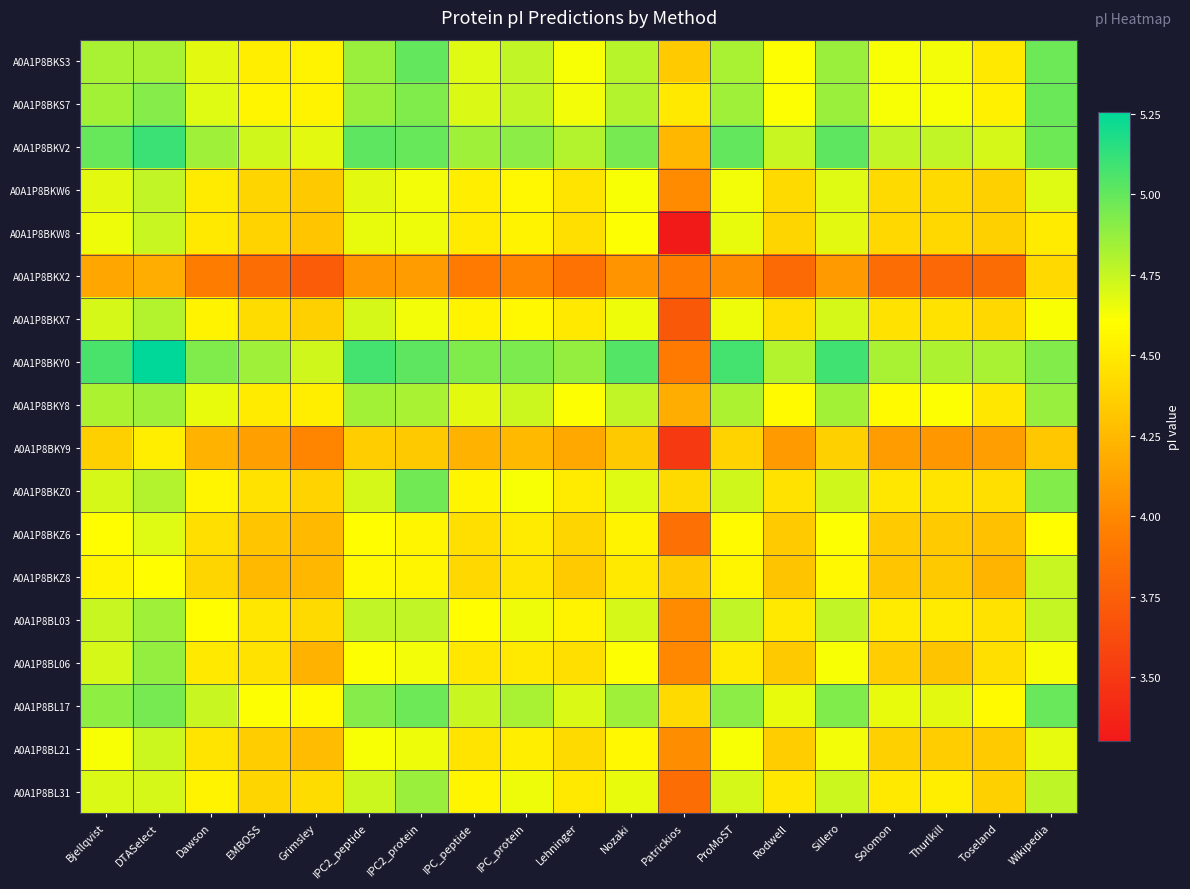

Reading left to right, list all the values displayed in this chart.

A0A1P8BKS3: Bjellqvist=4.8	DTASelect=4.8	Dawson=4.7	EMBOSS=4.5	Grimsley=4.5	IPC2_peptide=4.9	IPC2_protein=5.0	IPC_peptide=4.7	IPC_protein=4.8	Lehninger=4.6	Nozaki=4.8	Patrickios=4.3	ProMoST=4.8	Rodwell=4.6	Sillero=4.9	Solomon=4.6	Thurlkill=4.6	Toseland=4.5	Wikipedia=5.0
A0A1P8BKS7: Bjellqvist=4.8	DTASelect=4.9	Dawson=4.7	EMBOSS=4.6	Grimsley=4.5	IPC2_peptide=4.9	IPC2_protein=4.9	IPC_peptide=4.7	IPC_protein=4.8	Lehninger=4.6	Nozaki=4.8	Patrickios=4.5	ProMoST=4.9	Rodwell=4.6	Sillero=4.9	Solomon=4.6	Thurlkill=4.6	Toseland=4.5	Wikipedia=5.0
A0A1P8BKV2: Bjellqvist=5.0	DTASelect=5.1	Dawson=4.9	EMBOSS=4.7	Grimsley=4.7	IPC2_peptide=5.0	IPC2_protein=5.0	IPC_peptide=4.9	IPC_protein=4.9	Lehninger=4.8	Nozaki=5.0	Patrickios=4.2	ProMoST=5.0	Rodwell=4.7	Sillero=5.0	Solomon=4.8	Thurlkill=4.8	Toseland=4.7	Wikipedia=5.0
A0A1P8BKW6: Bjellqvist=4.7	DTASelect=4.8	Dawson=4.5	EMBOSS=4.4	Grimsley=4.3	IPC2_peptide=4.7	IPC2_protein=4.6	IPC_peptide=4.5	IPC_protein=4.6	Lehninger=4.5	Nozaki=4.6	Patrickios=4.0	ProMoST=4.6	Rodwell=4.4	Sillero=4.7	Solomon=4.4	Thurlkill=4.4	Toseland=4.4	Wikipedia=4.7
A0A1P8BKW8: Bjellqvist=4.6	DTASelect=4.7	Dawson=4.5	EMBOSS=4.4	Grimsley=4.3	IPC2_peptide=4.7	IPC2_protein=4.6	IPC_peptide=4.5	IPC_protein=4.5	Lehninger=4.4	Nozaki=4.6	Patrickios=3.3	ProMoST=4.7	Rodwell=4.4	Sillero=4.7	Solomon=4.4	Thurlkill=4.4	Toseland=4.4	Wikipedia=4.5
A0A1P8BKX2: Bjellqvist=4.2	DTASelect=4.2	Dawson=3.9	EMBOSS=3.8	Grimsley=3.7	IPC2_peptide=4.1	IPC2_protein=4.1	IPC_peptide=3.9	IPC_protein=4.0	Lehninger=3.9	Nozaki=4.1	Patrickios=3.9	ProMoST=4.0	Rodwell=3.8	Sillero=4.1	Solomon=3.8	Thurlkill=3.8	Toseland=3.8	Wikipedia=4.4
A0A1P8BKX7: Bjellqvist=4.7	DTASelect=4.8	Dawson=4.5	EMBOSS=4.4	Grimsley=4.4	IPC2_peptide=4.7	IPC2_protein=4.6	IPC_peptide=4.5	IPC_protein=4.6	Lehninger=4.5	Nozaki=4.6	Patrickios=3.7	ProMoST=4.6	Rodwell=4.4	Sillero=4.7	Solomon=4.5	Thurlkill=4.5	Toseland=4.4	Wikipedia=4.6
A0A1P8BKY0: Bjellqvist=5.1	DTASelect=5.3	Dawson=4.9	EMBOSS=4.9	Grimsley=4.7	IPC2_peptide=5.1	IPC2_protein=5.0	IPC_peptide=4.9	IPC_protein=4.9	Lehninger=4.9	Nozaki=5.0	Patrickios=3.9	ProMoST=5.1	Rodwell=4.8	Sillero=5.1	Solomon=4.8	Thurlkill=4.8	Toseland=4.8	Wikipedia=4.9
A0A1P8BKY8: Bjellqvist=4.8	DTASelect=4.9	Dawson=4.7	EMBOSS=4.5	Grimsley=4.5	IPC2_peptide=4.8	IPC2_protein=4.8	IPC_peptide=4.7	IPC_protein=4.7	Lehninger=4.6	Nozaki=4.8	Patrickios=4.2	ProMoST=4.8	Rodwell=4.6	Sillero=4.8	Solomon=4.6	Thurlkill=4.6	Toseland=4.5	Wikipedia=4.9
A0A1P8BKY9: Bjellqvist=4.4	DTASelect=4.5	Dawson=4.2	EMBOSS=4.1	Grimsley=4.0	IPC2_peptide=4.4	IPC2_protein=4.3	IPC_peptide=4.2	IPC_protein=4.3	Lehninger=4.2	Nozaki=4.3	Patrickios=3.5	ProMoST=4.4	Rodwell=4.1	Sillero=4.4	Solomon=4.1	Thurlkill=4.1	Toseland=4.1	Wikipedia=4.3
A0A1P8BKZ0: Bjellqvist=4.7	DTASelect=4.8	Dawson=4.6	EMBOSS=4.5	Grimsley=4.4	IPC2_peptide=4.7	IPC2_protein=5.0	IPC_peptide=4.6	IPC_protein=4.6	Lehninger=4.5	Nozaki=4.7	Patrickios=4.4	ProMoST=4.7	Rodwell=4.5	Sillero=4.7	Solomon=4.5	Thurlkill=4.5	Toseland=4.4	Wikipedia=4.9
A0A1P8BKZ6: Bjellqvist=4.6	DTASelect=4.7	Dawson=4.4	EMBOSS=4.3	Grimsley=4.3	IPC2_peptide=4.6	IPC2_protein=4.6	IPC_peptide=4.4	IPC_protein=4.5	Lehninger=4.4	Nozaki=4.5	Patrickios=3.9	ProMoST=4.6	Rodwell=4.3	Sillero=4.6	Solomon=4.3	Thurlkill=4.3	Toseland=4.3	Wikipedia=4.6
A0A1P8BKZ8: Bjellqvist=4.5	DTASelect=4.6	Dawson=4.4	EMBOSS=4.3	Grimsley=4.2	IPC2_peptide=4.6	IPC2_protein=4.6	IPC_peptide=4.4	IPC_protein=4.5	Lehninger=4.3	Nozaki=4.5	Patrickios=4.3	ProMoST=4.6	Rodwell=4.3	Sillero=4.6	Solomon=4.3	Thurlkill=4.3	Toseland=4.2	Wikipedia=4.7
A0A1P8BL03: Bjellqvist=4.7	DTASelect=4.9	Dawson=4.6	EMBOSS=4.5	Grimsley=4.4	IPC2_peptide=4.8	IPC2_protein=4.8	IPC_peptide=4.6	IPC_protein=4.6	Lehninger=4.5	Nozaki=4.7	Patrickios=4.0	ProMoST=4.8	Rodwell=4.5	Sillero=4.8	Solomon=4.5	Thurlkill=4.5	Toseland=4.5	Wikipedia=4.8
A0A1P8BL06: Bjellqvist=4.7	DTASelect=4.9	Dawson=4.5	EMBOSS=4.5	Grimsley=4.2	IPC2_peptide=4.6	IPC2_protein=4.6	IPC_peptide=4.5	IPC_protein=4.5	Lehninger=4.4	Nozaki=4.6	Patrickios=4.0	ProMoST=4.5	Rodwell=4.3	Sillero=4.6	Solomon=4.4	Thurlkill=4.3	Toseland=4.4	Wikipedia=4.6
A0A1P8BL17: Bjellqvist=4.9	DTASelect=5.0	Dawson=4.7	EMBOSS=4.6	Grimsley=4.6	IPC2_peptide=4.9	IPC2_protein=5.0	IPC_peptide=4.7	IPC_protein=4.8	Lehninger=4.7	Nozaki=4.9	Patrickios=4.4	ProMoST=4.9	Rodwell=4.7	Sillero=4.9	Solomon=4.7	Thurlkill=4.7	Toseland=4.6	Wikipedia=5.0
A0A1P8BL21: Bjellqvist=4.6	DTASelect=4.7	Dawson=4.5	EMBOSS=4.4	Grimsley=4.3	IPC2_peptide=4.6	IPC2_protein=4.6	IPC_peptide=4.5	IPC_protein=4.5	Lehninger=4.4	Nozaki=4.6	Patrickios=4.0	ProMoST=4.6	Rodwell=4.4	Sillero=4.6	Solomon=4.4	Thurlkill=4.4	Toseland=4.3	Wikipedia=4.7
A0A1P8BL31: Bjellqvist=4.7	DTASelect=4.7	Dawson=4.5	EMBOSS=4.4	Grimsley=4.4	IPC2_peptide=4.7	IPC2_protein=4.9	IPC_peptide=4.6	IPC_protein=4.6	Lehninger=4.5	Nozaki=4.7	Patrickios=3.8	ProMoST=4.7	Rodwell=4.5	Sillero=4.7	Solomon=4.5	Thurlkill=4.5	Toseland=4.4	Wikipedia=4.8